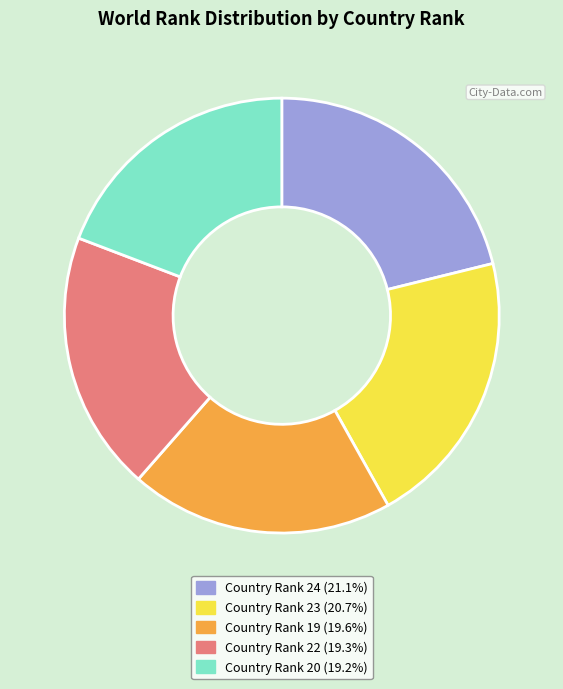

Is there any slice that represents more than half of the pie?

No